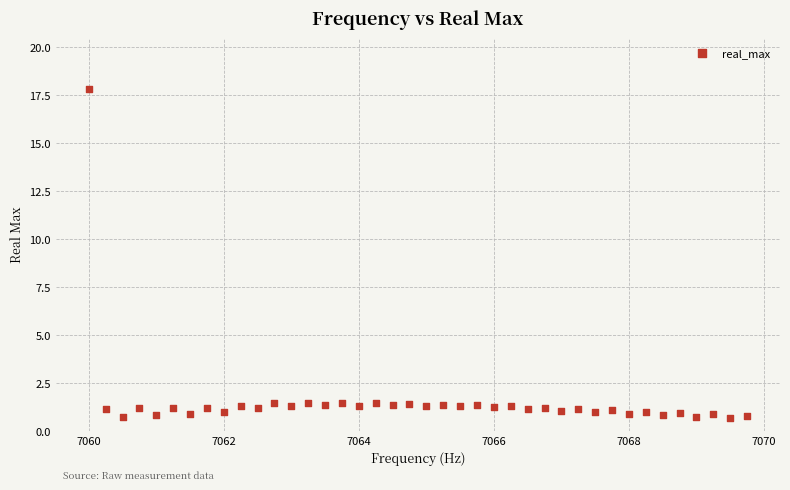

What is the range of X values (max minus min)?

9.8